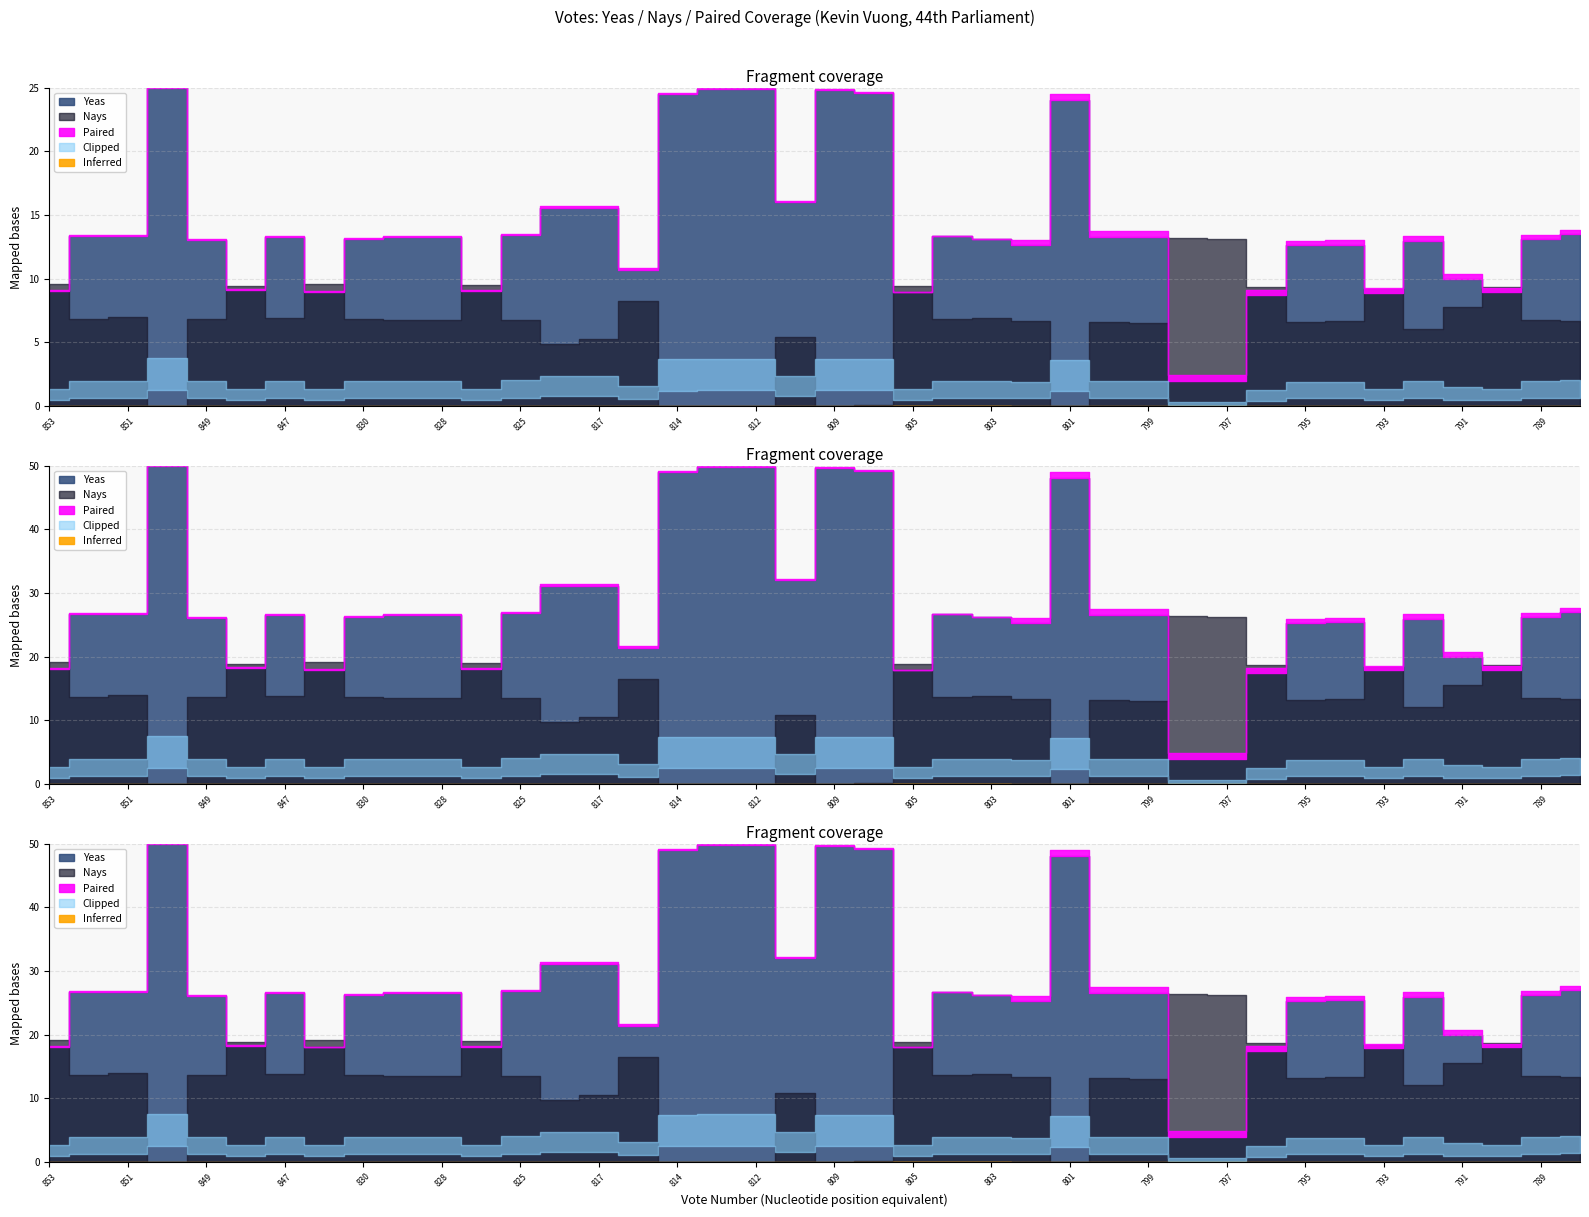

At which category does Yeas reach its first local peak?

850